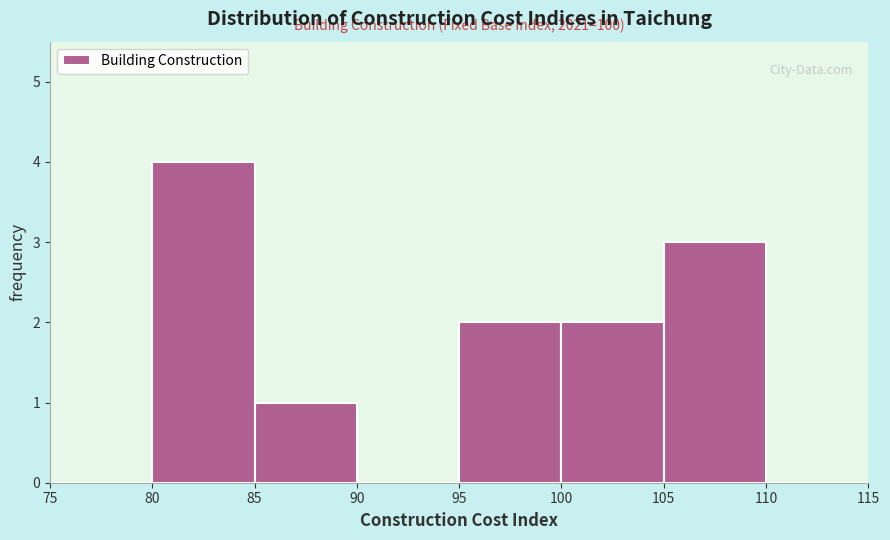

Over which range of the x-axis is the bar tallest?

80 to 85